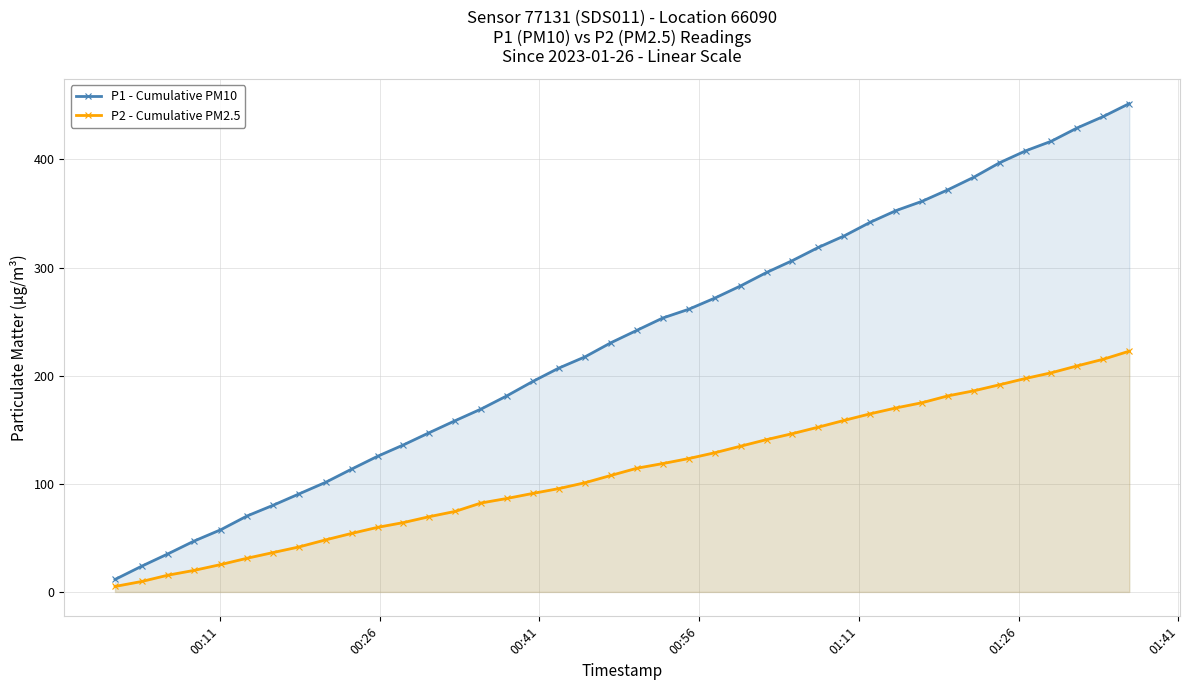

Which series has the widest spread of values?

P1 - Cumulative PM10